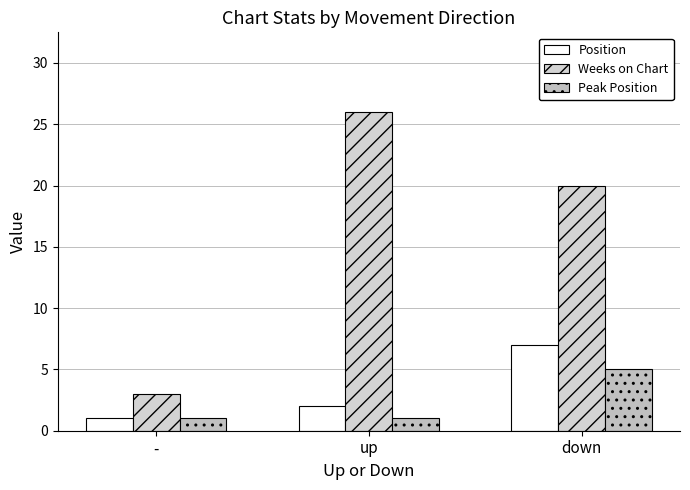

Reading left to right, what are all the values shown in this chart?

Position: 1	2	7
Weeks on Chart: 3	26	20
Peak Position: 1	1	5